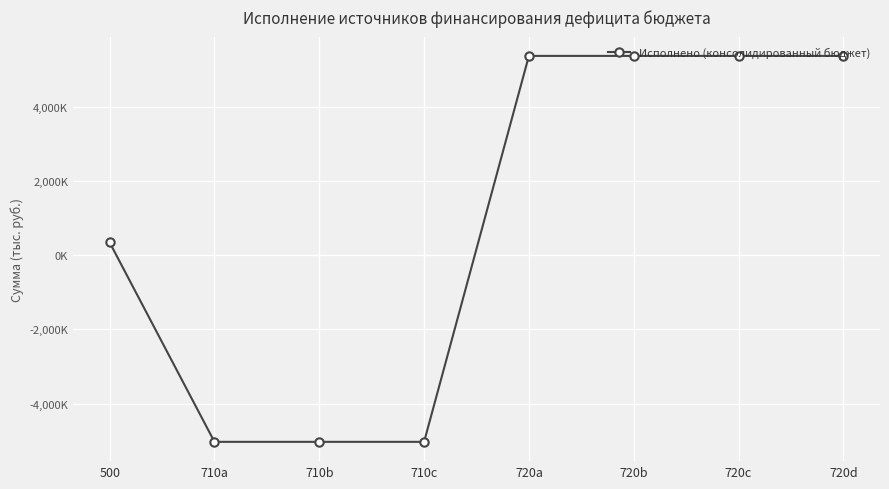

What is the maximum value shown in the chart?

5374241.8